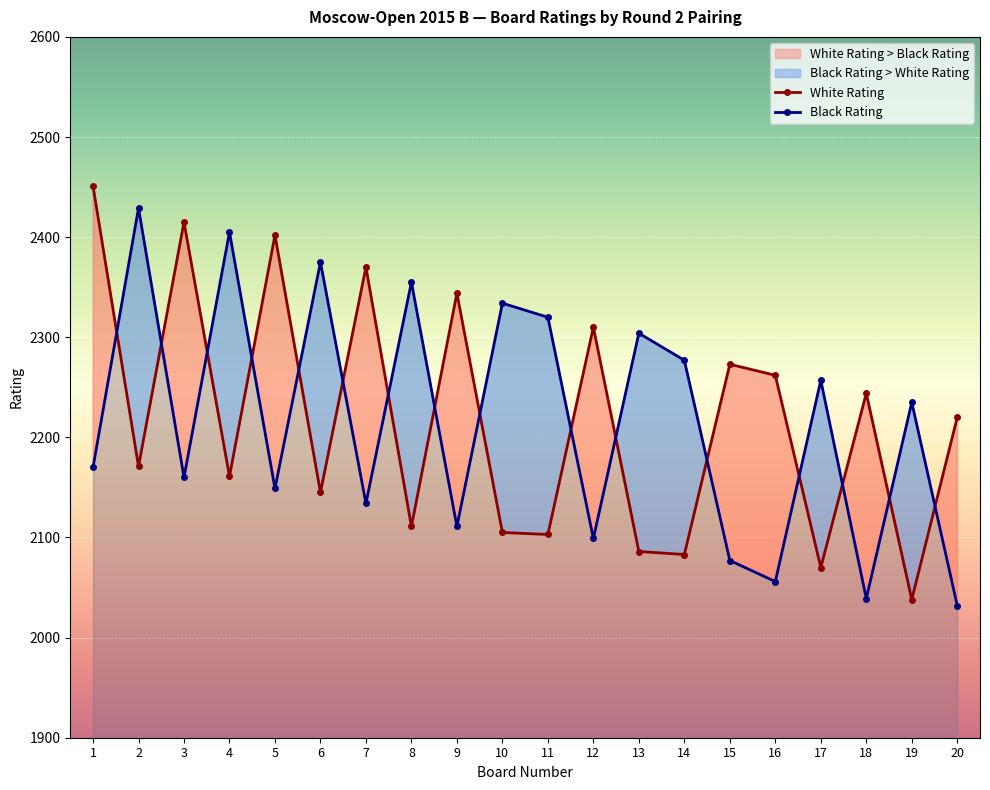

What is the difference between the White Rating values at 10 and 17?

35